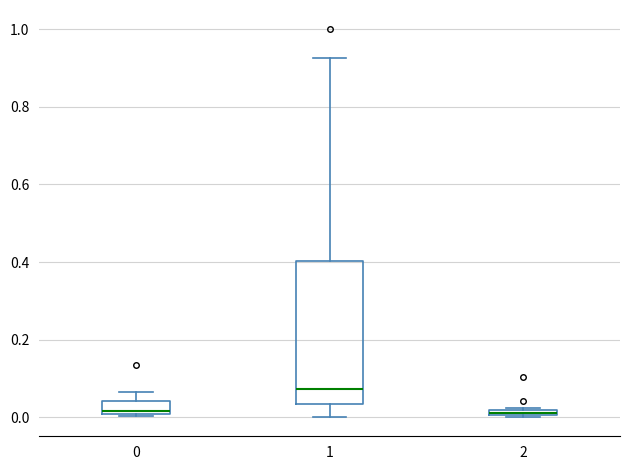

Comparing the boxes themselves (not the whiskers), which one is the tallest?

1